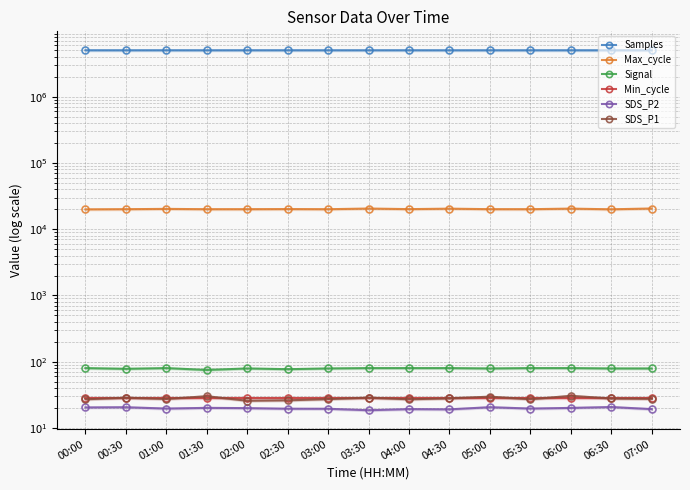

True or false: SDS_P2 has a value of 10.5 at 02:30.

False